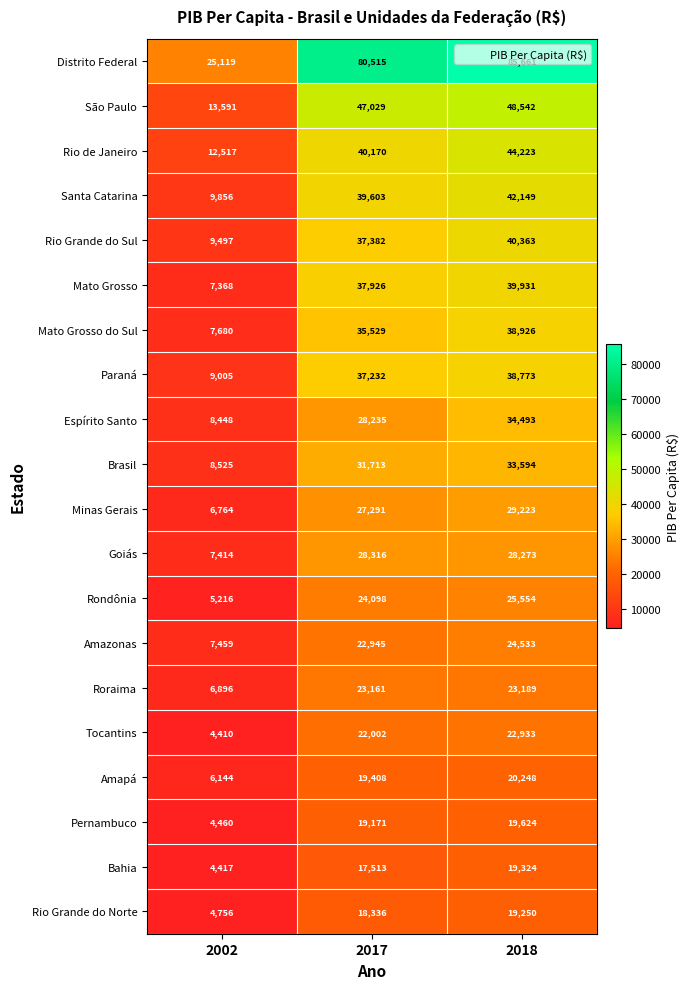

At how many categories does at least one series exceed 77375?

2